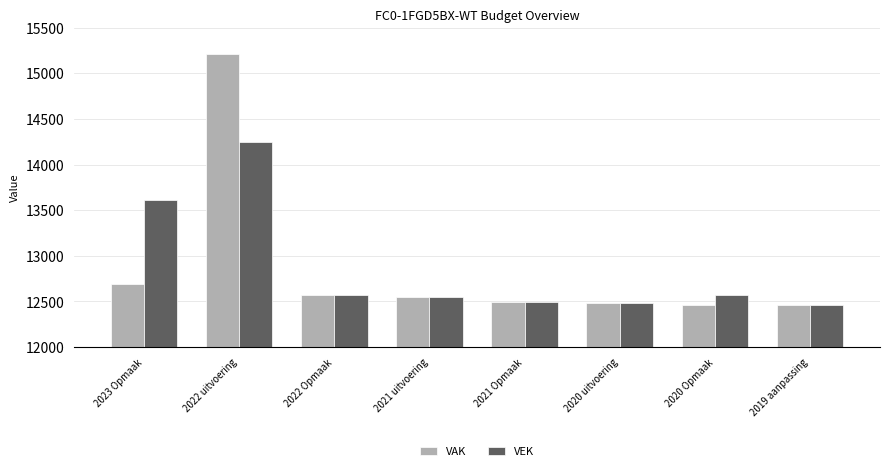

What is the total value across all series at 2021 uitvoering?

25092